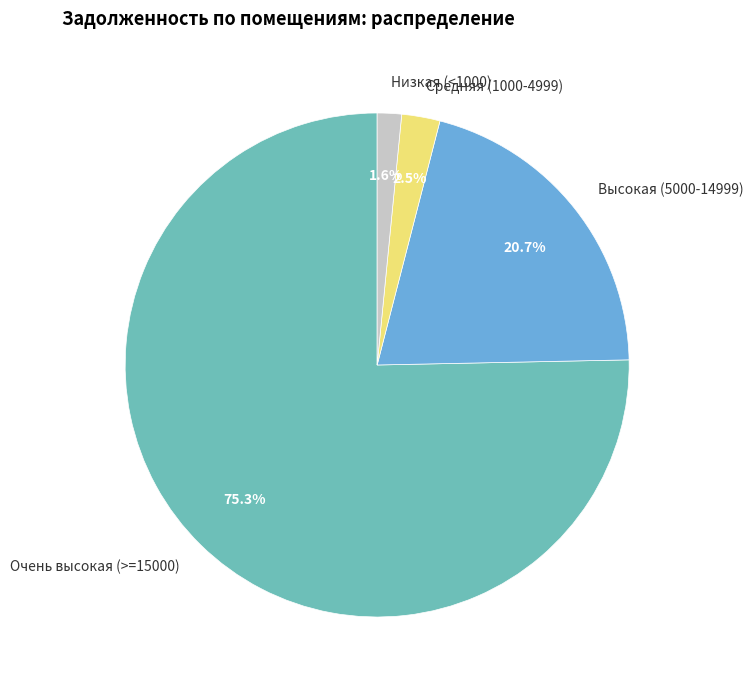

Which has a higher value, Низкая (<1000) or Очень высокая (>=15000)?

Очень высокая (>=15000)